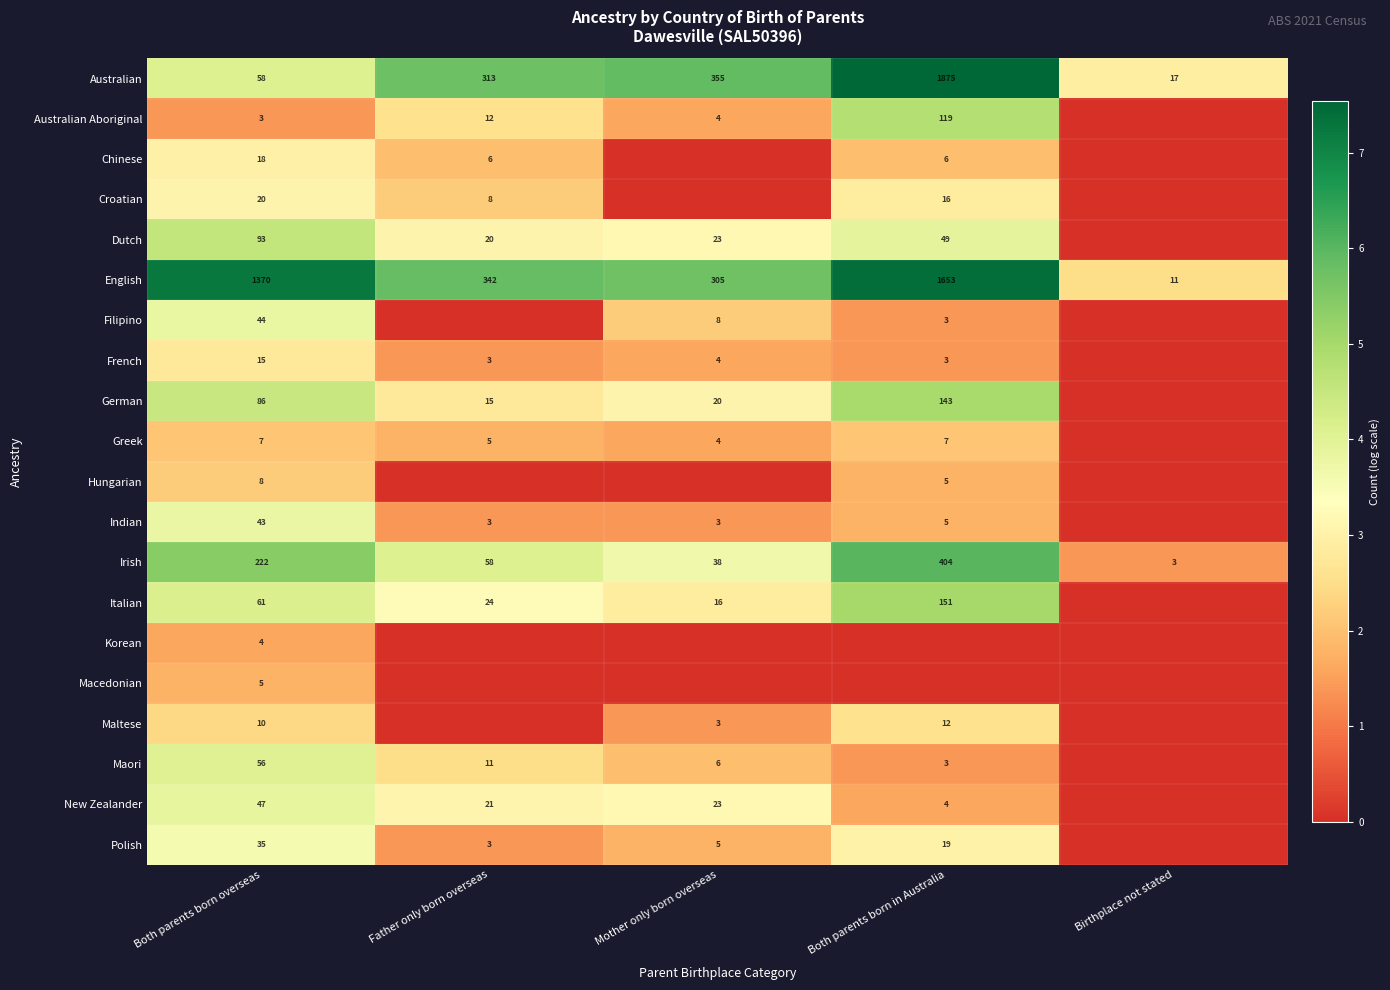

The Indian series shows 3 at Father only born overseas. True or false?

True